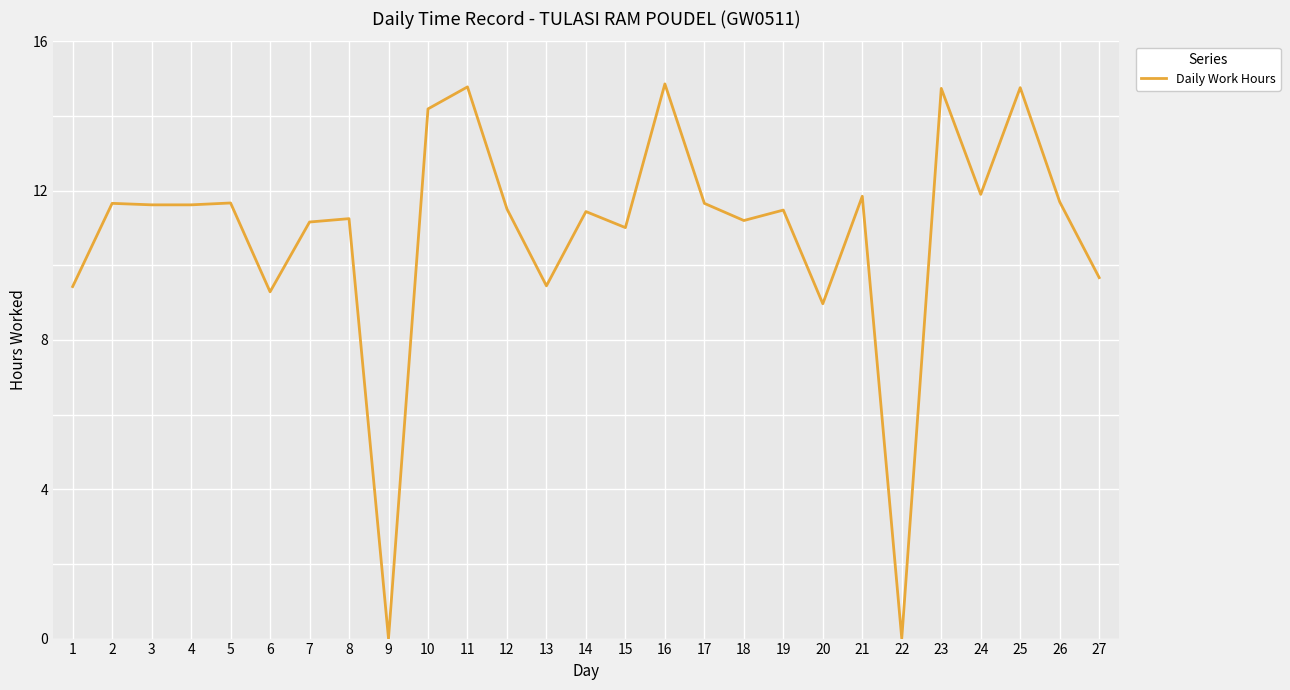

True or false: the data shows 11.2 at 8.

True